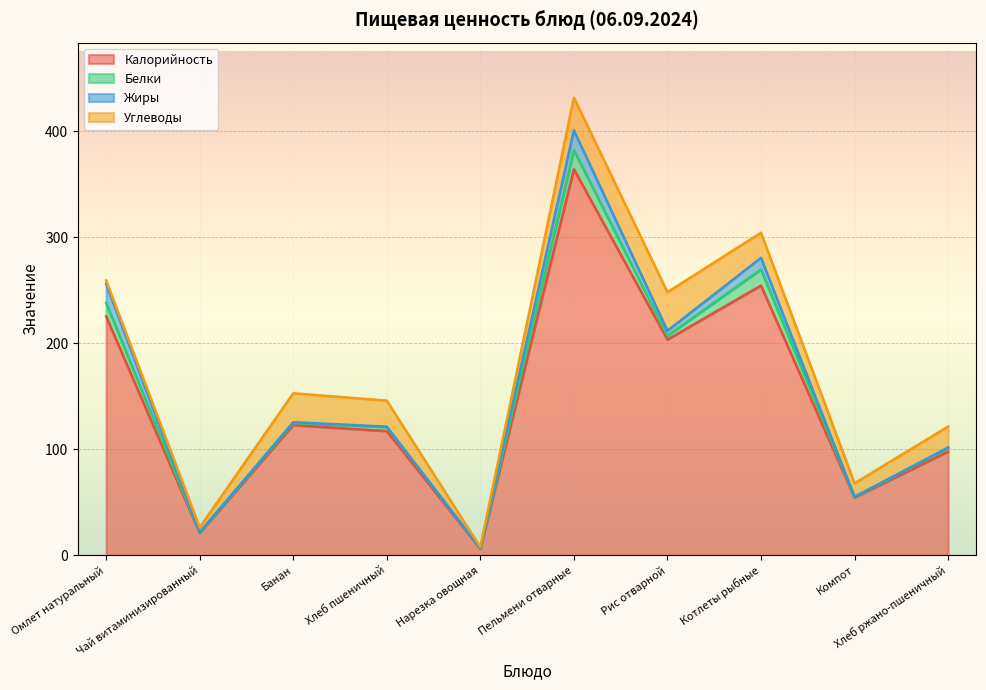

How many data points in Углеводы are above 23?

5